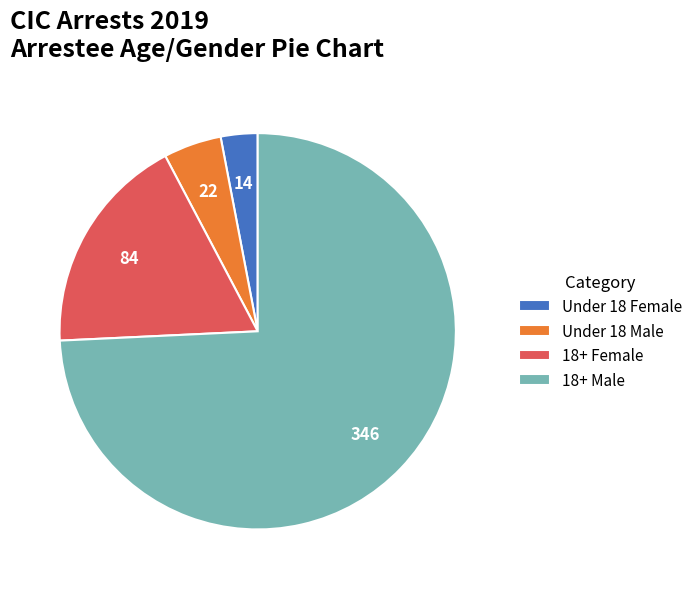

How many slices are in this pie chart?

4